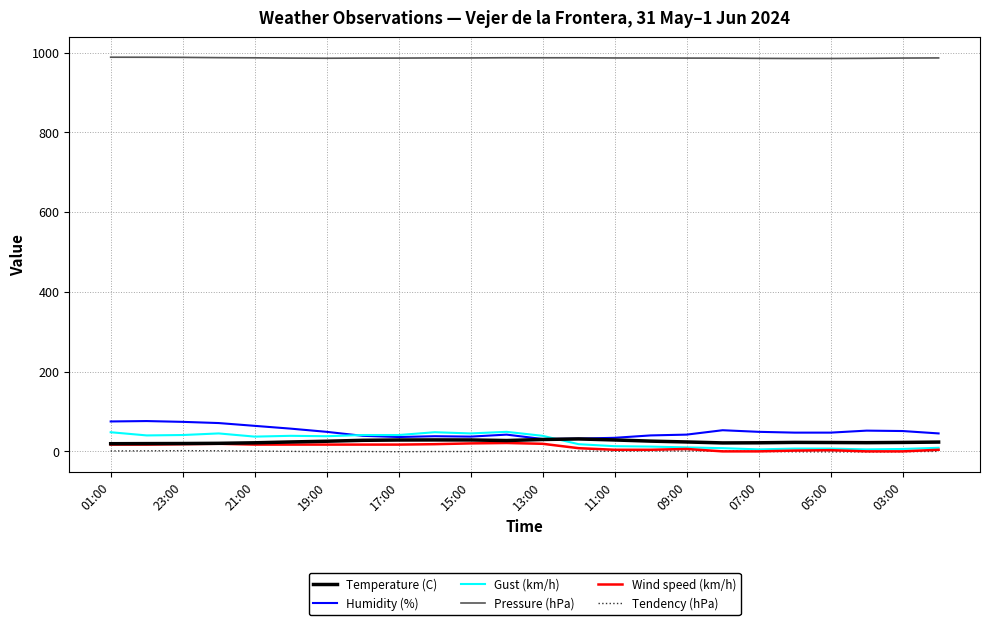

Does the chart display data point markers on the line(s)?

No